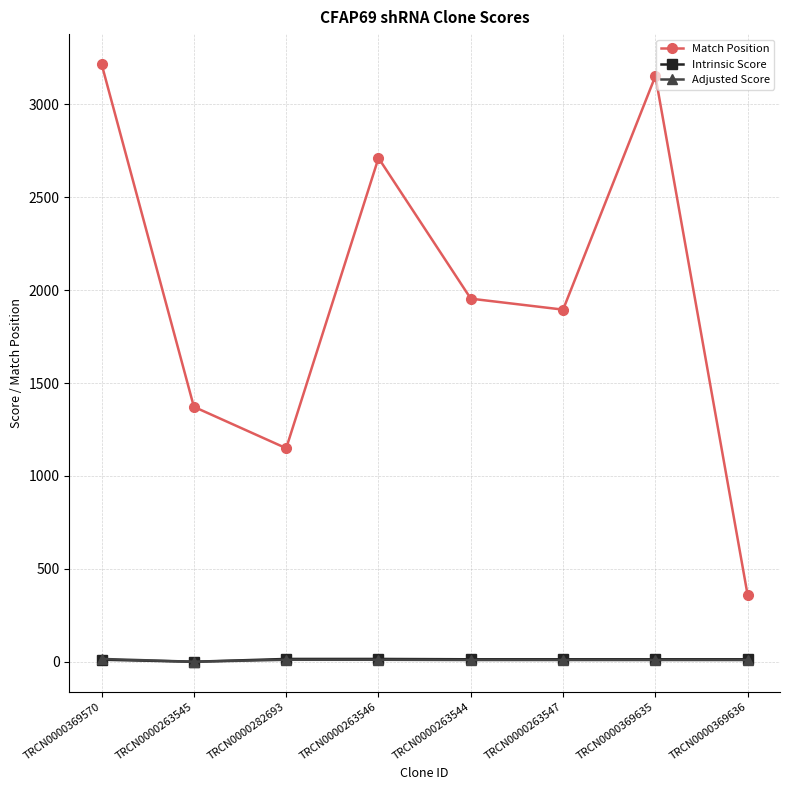

The Adjusted Score series shows 9.2 at TRCN0000369635. True or false?

True